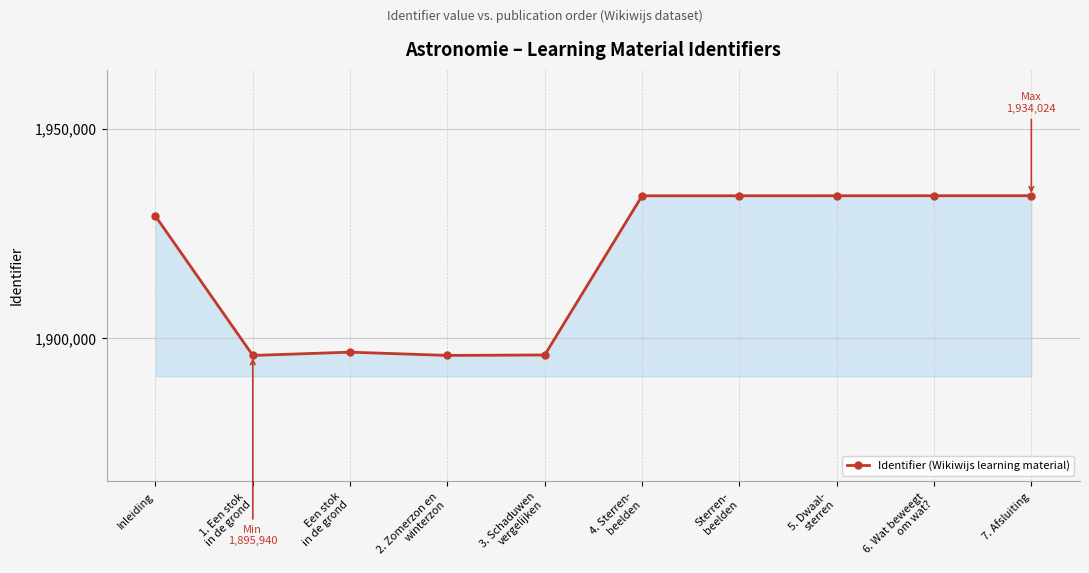

Which has a higher value, 1. Een stok
in de grond or Sterren-
beelden?

Sterren-
beelden